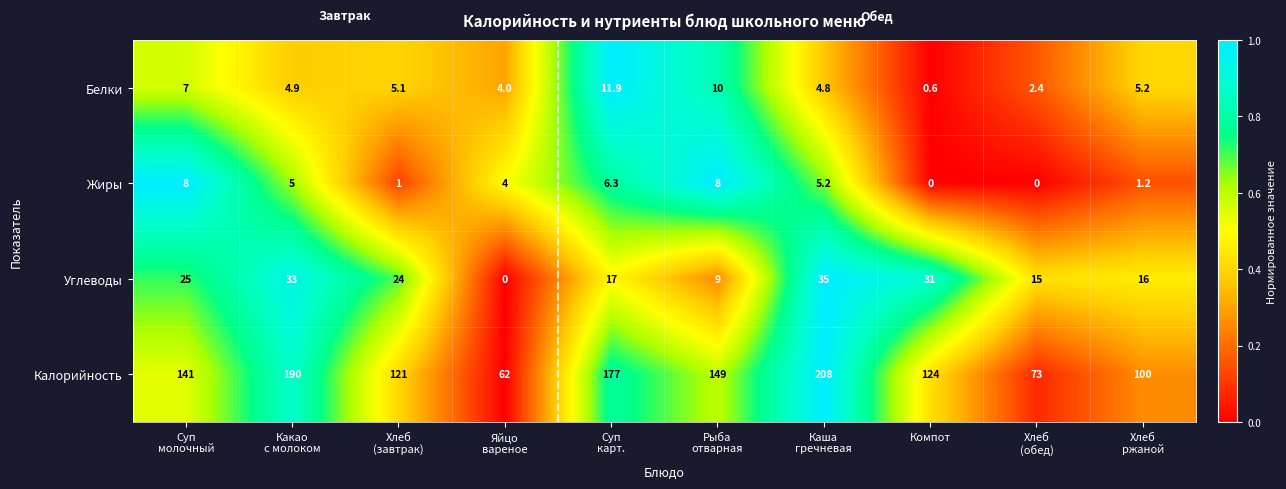

How many data points does each series have?

10